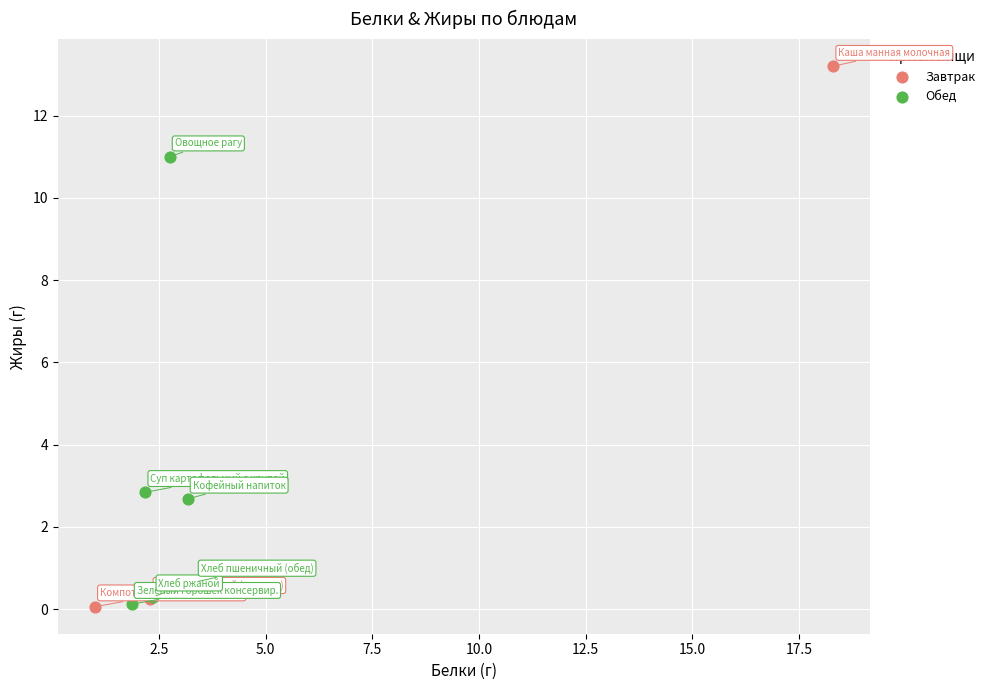

Which series reaches the maximum Y coordinate?

Завтрак